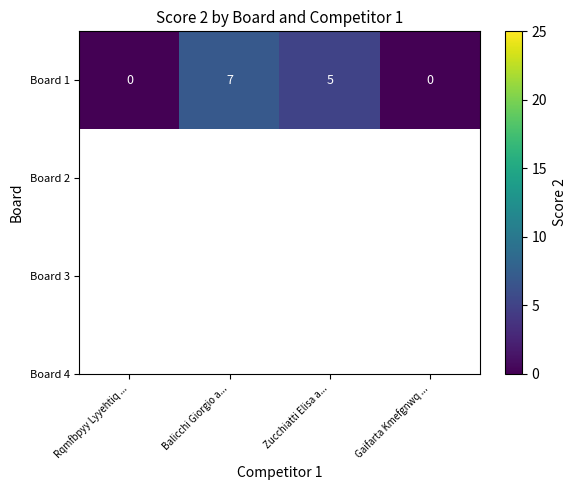

Read the value at Balicchi Giorgio a....

7